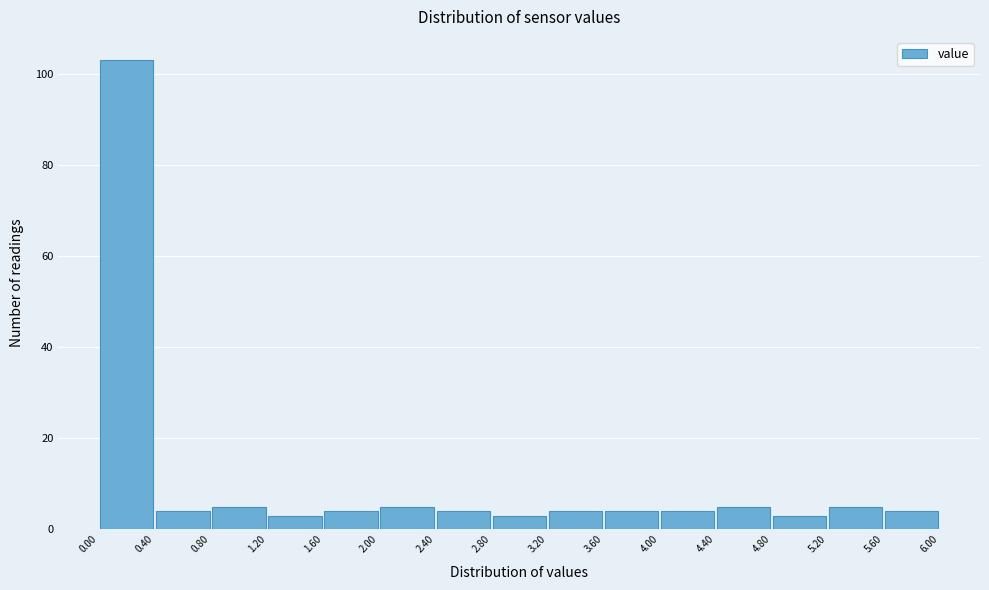

Reading left to right, list every bar in this chart as the range it spans on the x-axis followed by its height. The values are not printed on the chart, so give them approximately, as read against the axis.

0.00 to 0.40: 104
0.40 to 0.80: 4
0.80 to 1.20: 6
1.20 to 1.60: 4
1.60 to 2.00: 4
2.00 to 2.40: 6
2.40 to 2.80: 4
2.80 to 3.20: 4
3.20 to 3.60: 4
3.60 to 4.00: 4
4.00 to 4.40: 4
4.40 to 4.80: 6
4.80 to 5.20: 4
5.20 to 5.60: 6
5.60 to 6.00: 4